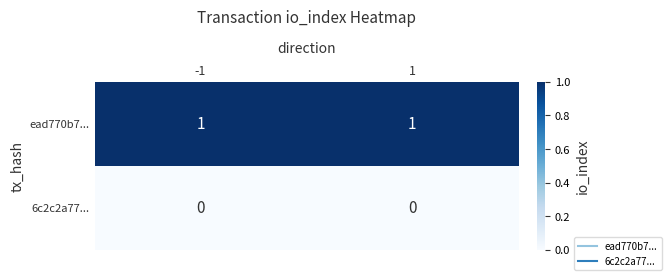

Reading right to left, list all the values displayed in this chart.

ead770b7...: 1=1	-1=1
6c2c2a77...: 1=0	-1=0